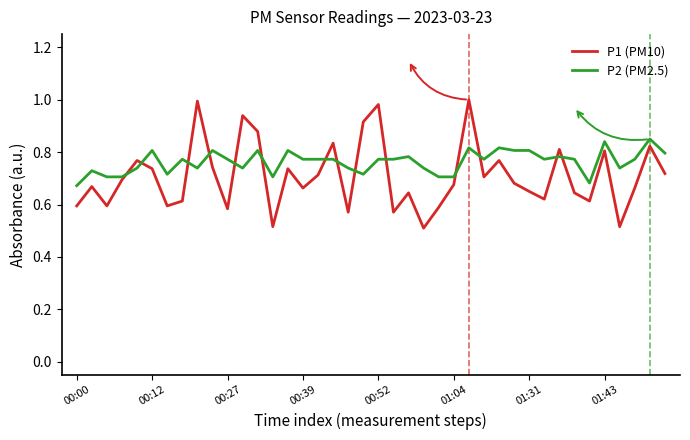

List the series in order of their peak value, lowest first.

P2 (PM2.5), P1 (PM10)